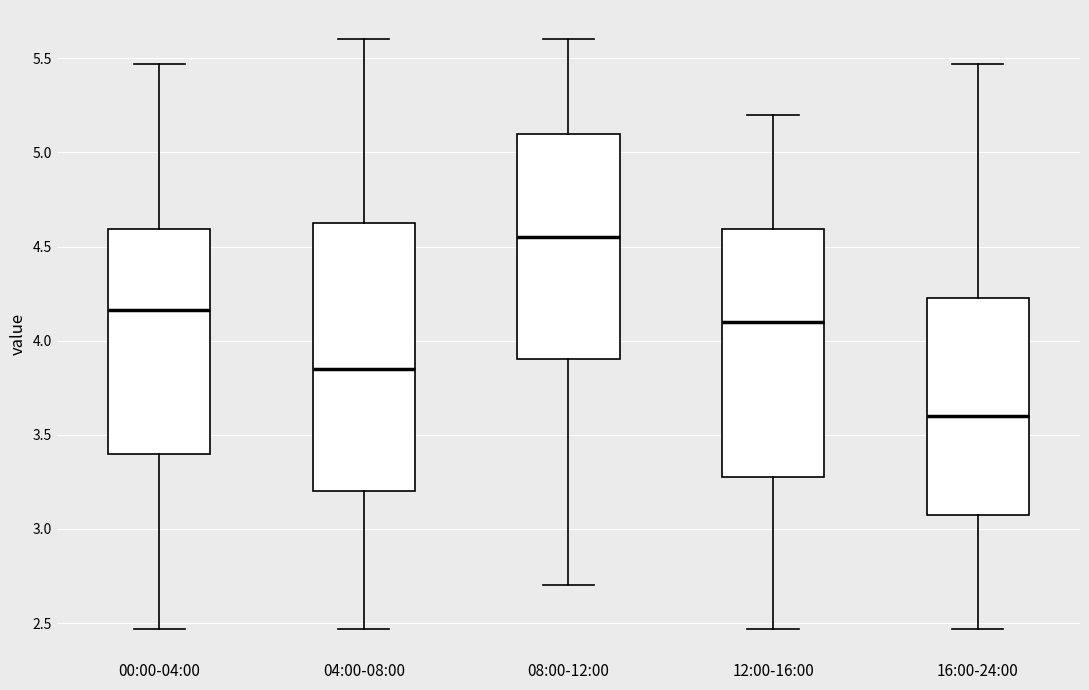

Reading left to right, read every box against the y-axis: the position of its median line, the range the box covers, and the ends of its whiskers. The values are not printed on the chart, so give them approximately, as read against the axis.

00:00-04:00: median 4.15, box 3.40 to 4.60, whiskers 2.45 to 5.45
04:00-08:00: median 3.85, box 3.20 to 4.65, whiskers 2.45 to 5.60
08:00-12:00: median 4.55, box 3.90 to 5.10, whiskers 2.70 to 5.60
12:00-16:00: median 4.10, box 3.30 to 4.60, whiskers 2.45 to 5.20
16:00-24:00: median 3.60, box 3.10 to 4.25, whiskers 2.45 to 5.45